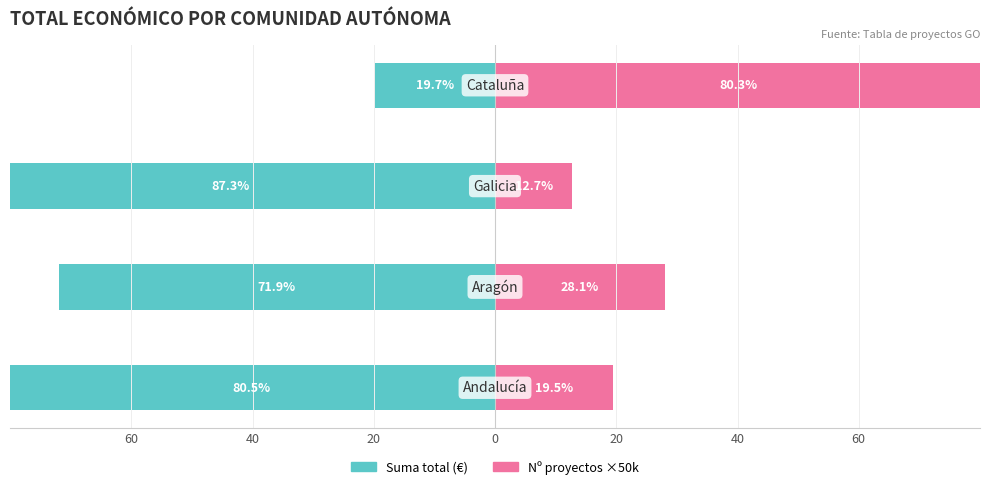

How many distinct data groups are displayed?

2